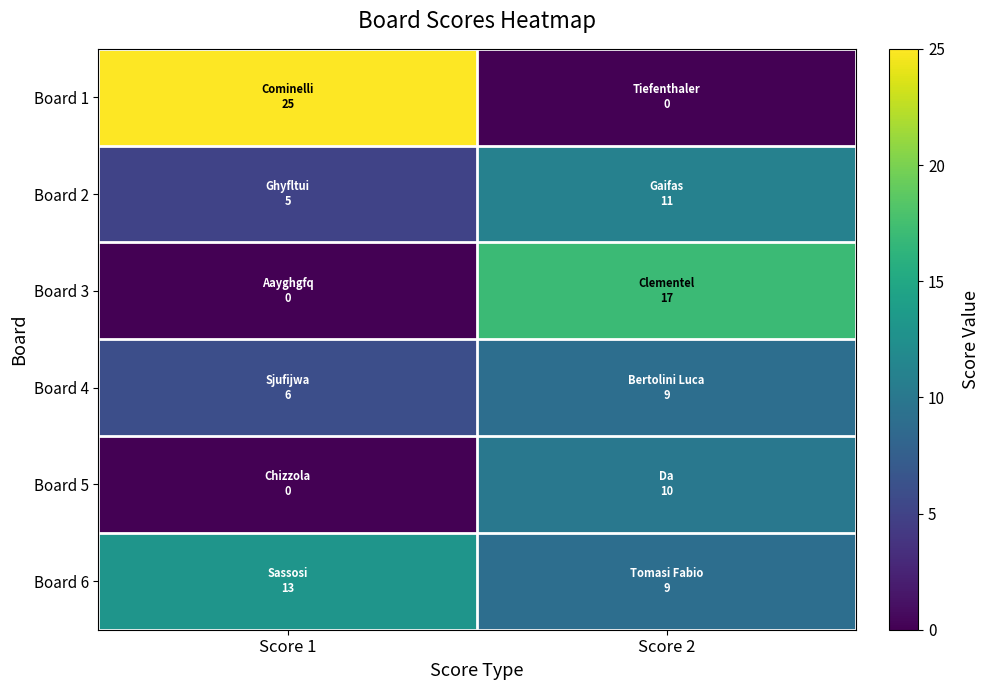

Rank the series at Score 1 from lowest to highest value.

Board 3, Board 5, Board 2, Board 4, Board 6, Board 1